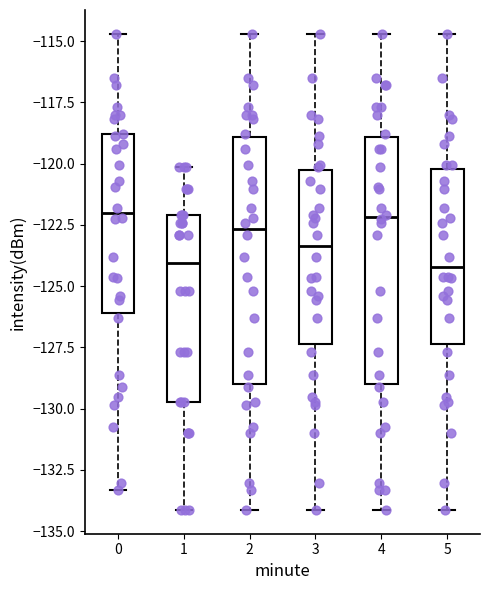

Reading left to right, read every box against the y-axis: the position of its median line, the range the box covers, and the ends of its whiskers. The values are not printed on the chart, so give them approximately, as read against the axis.

0: median -122.0, box -126.0 to -119.0, whiskers -133.5 to -114.5
1: median -124.0, box -129.5 to -122.0, whiskers -134.0 to -120.0
2: median -122.5, box -129.0 to -119.0, whiskers -134.0 to -114.5
3: median -123.5, box -127.5 to -120.5, whiskers -134.0 to -114.5
4: median -122.0, box -129.0 to -119.0, whiskers -134.0 to -114.5
5: median -124.0, box -127.5 to -120.0, whiskers -134.0 to -114.5